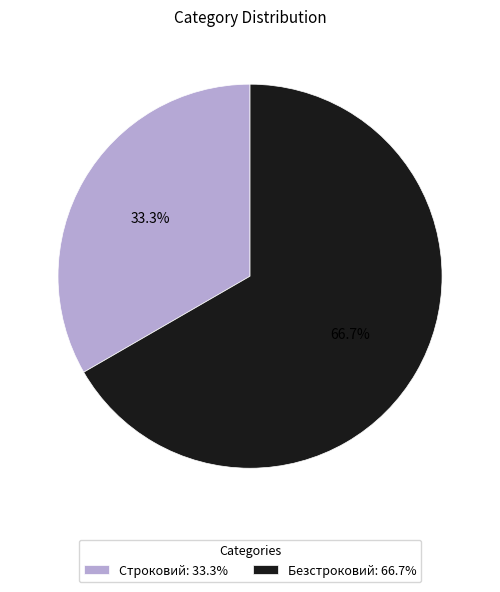

The Строковий slice represents 26% of the pie. True or false?

False